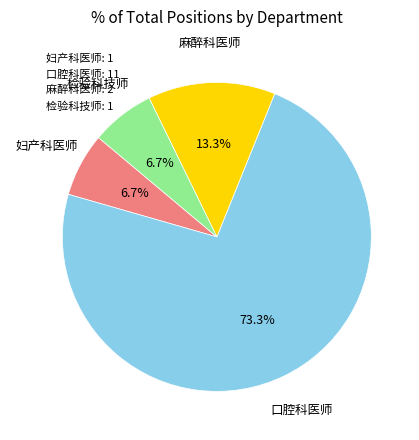

What percentage is NOT represented by 检验科技师?

93.3%